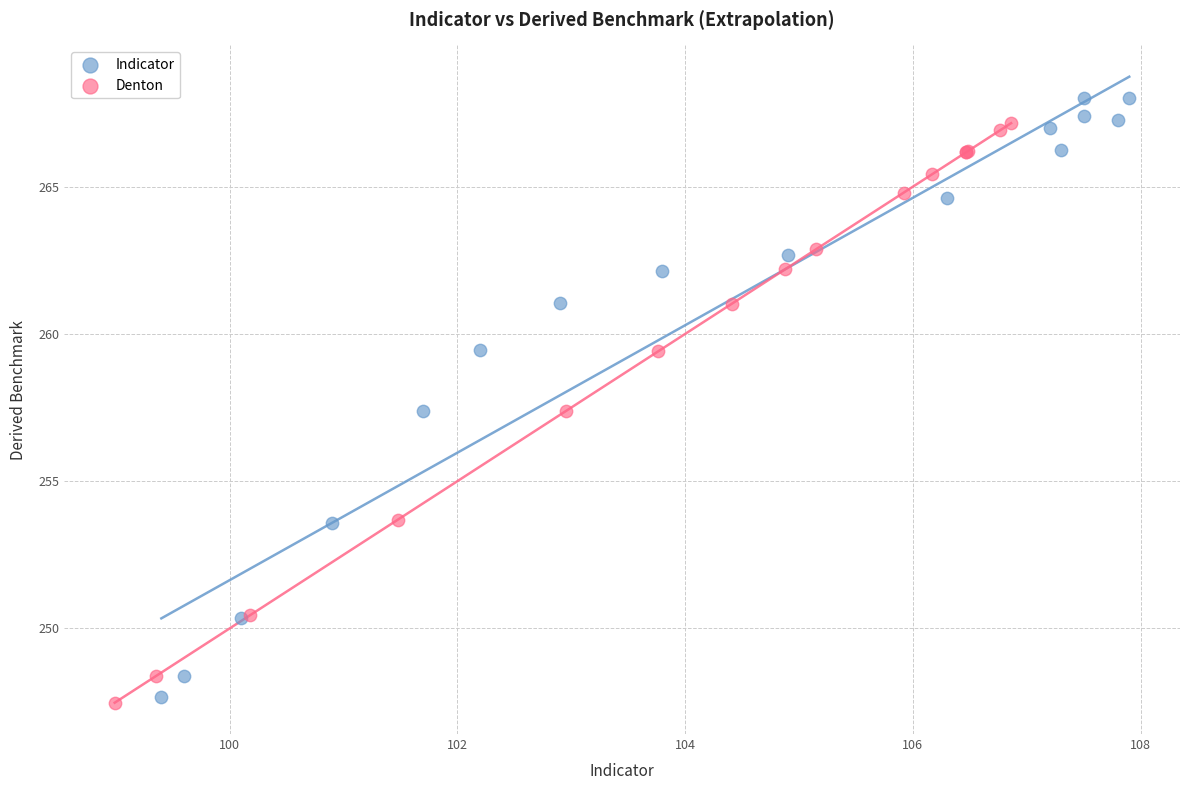

Which series has the largest Y range (max minus min)?

Indicator